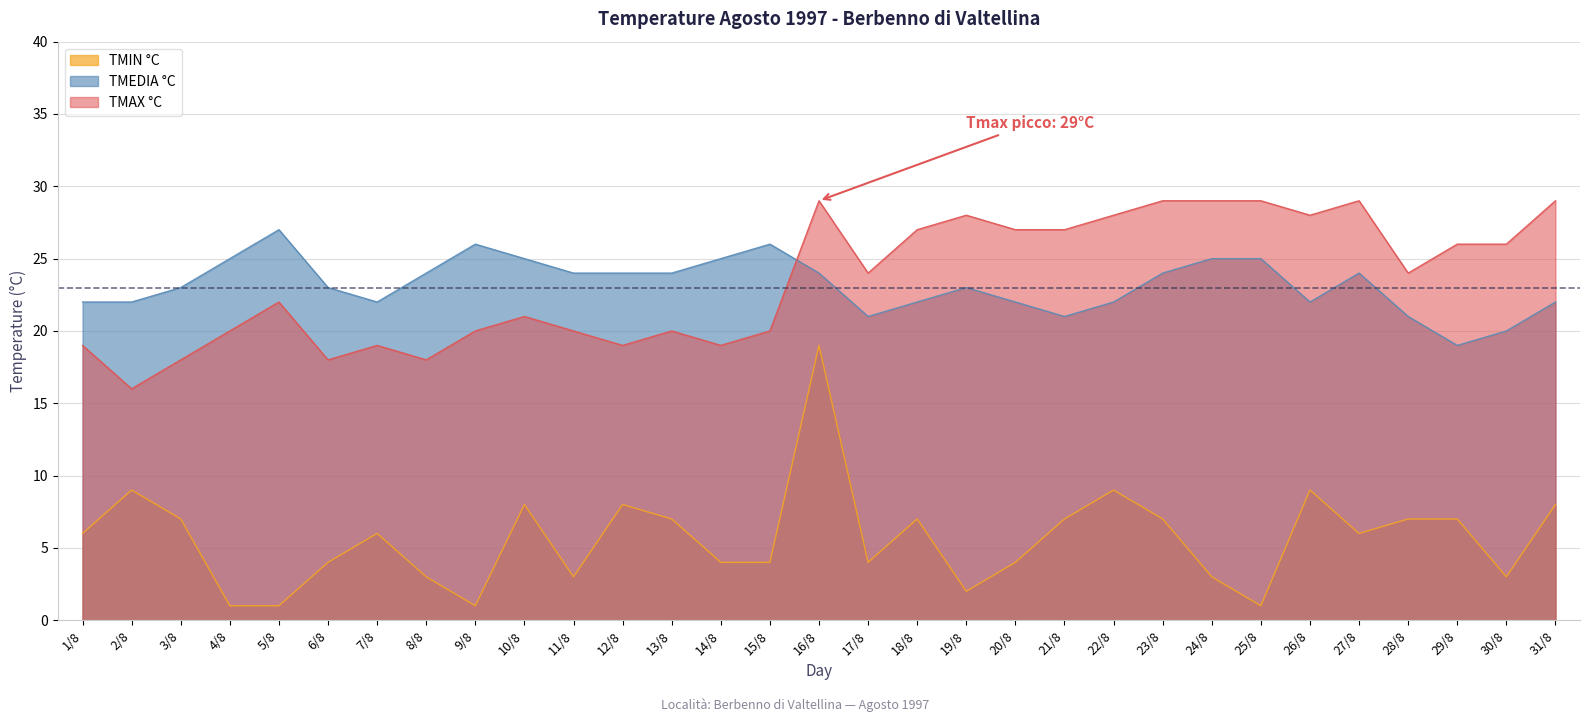

Rank the categories by TMIN °C value from lowest to highest.

4/8, 5/8, 9/8, 25/8, 19/8, 8/8, 11/8, 24/8, 30/8, 6/8, 14/8, 15/8, 17/8, 20/8, 1/8, 7/8, 27/8, 3/8, 13/8, 18/8, 21/8, 23/8, 28/8, 29/8, 10/8, 12/8, 31/8, 2/8, 22/8, 26/8, 16/8